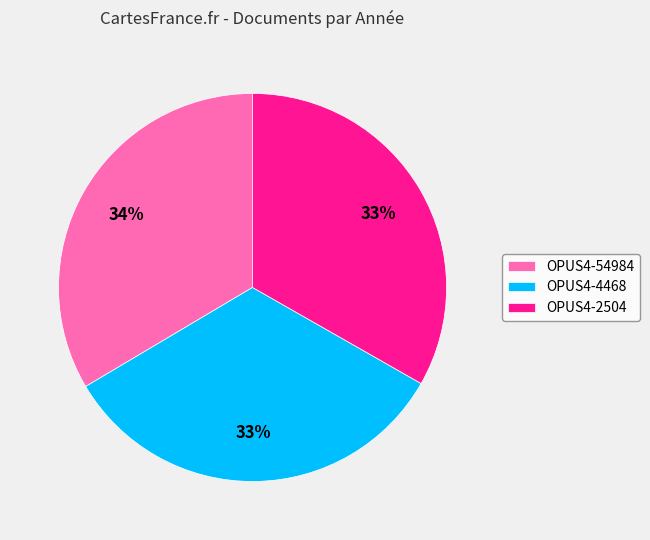

Does OPUS4-54984 represent more than half of the total?

No